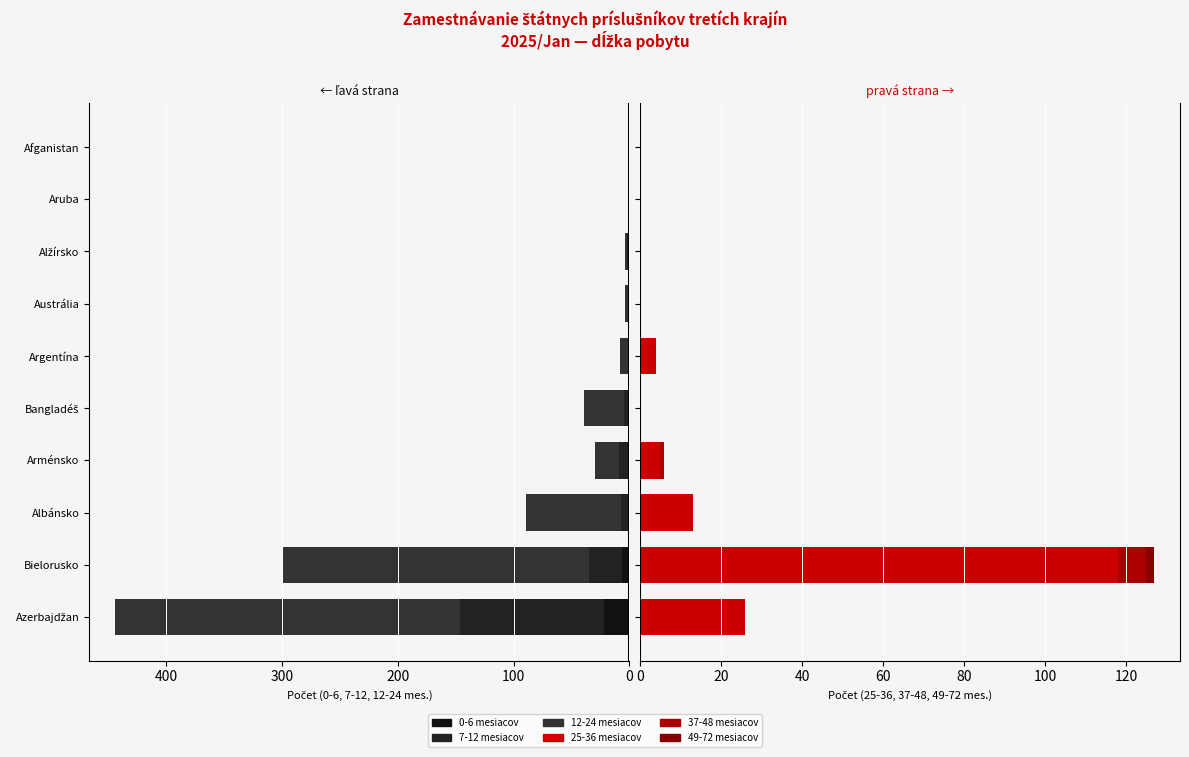

What is the value of the 25-36 mesiacov bar at the 4th from the left?

5